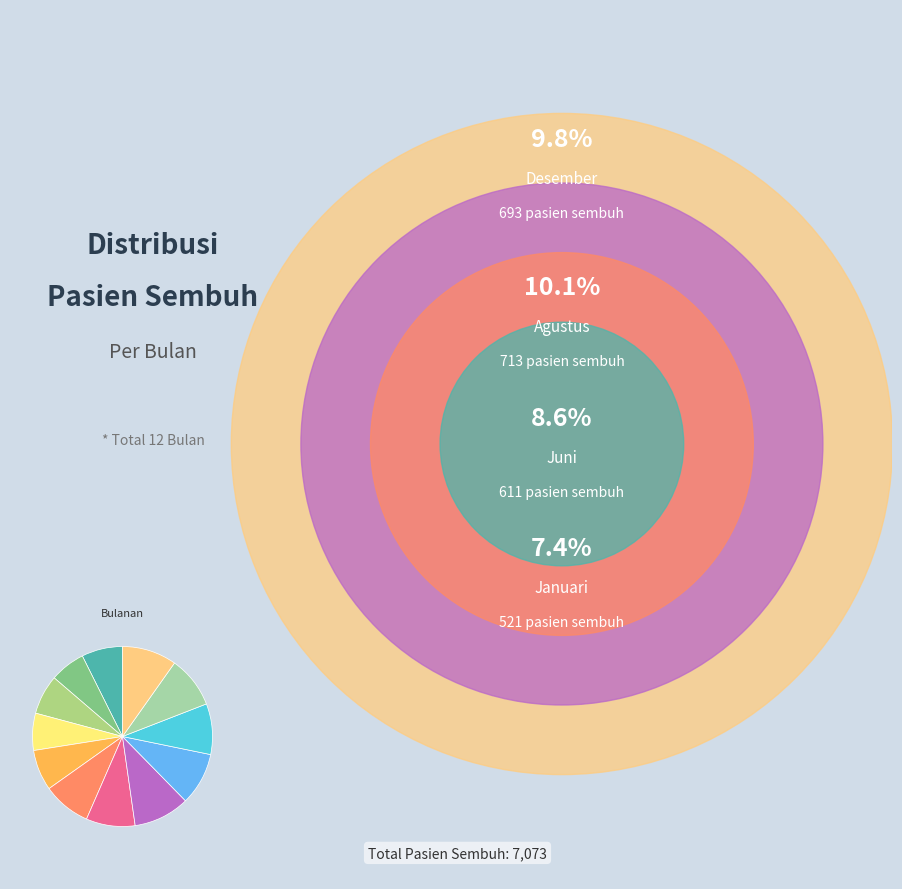

How many slices are in this pie chart?

12